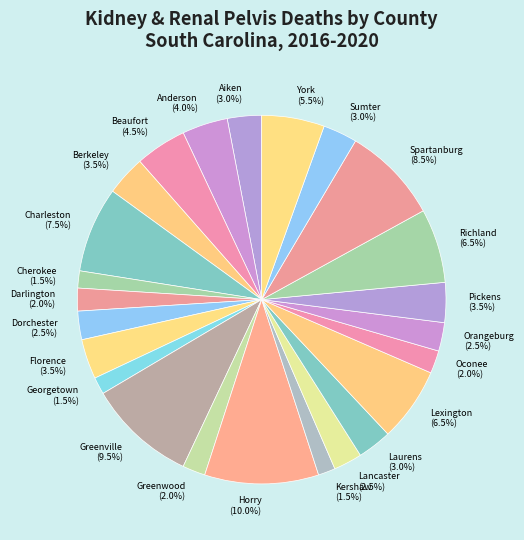

True or false: Lexington accounts for 15% of the total.

False